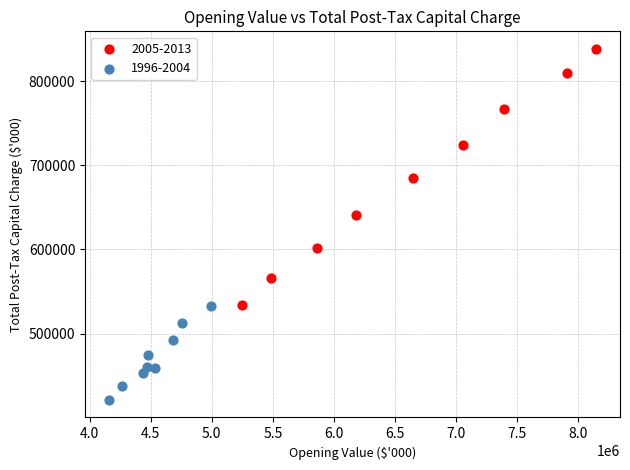

Which series reaches the maximum Y coordinate?

2005-2013